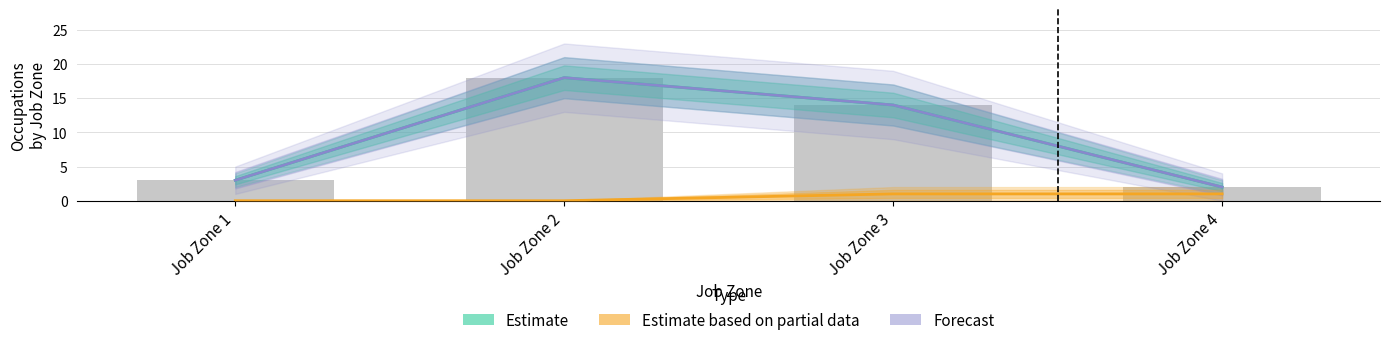

At which label is Estimate closest to 10?

Job Zone 3